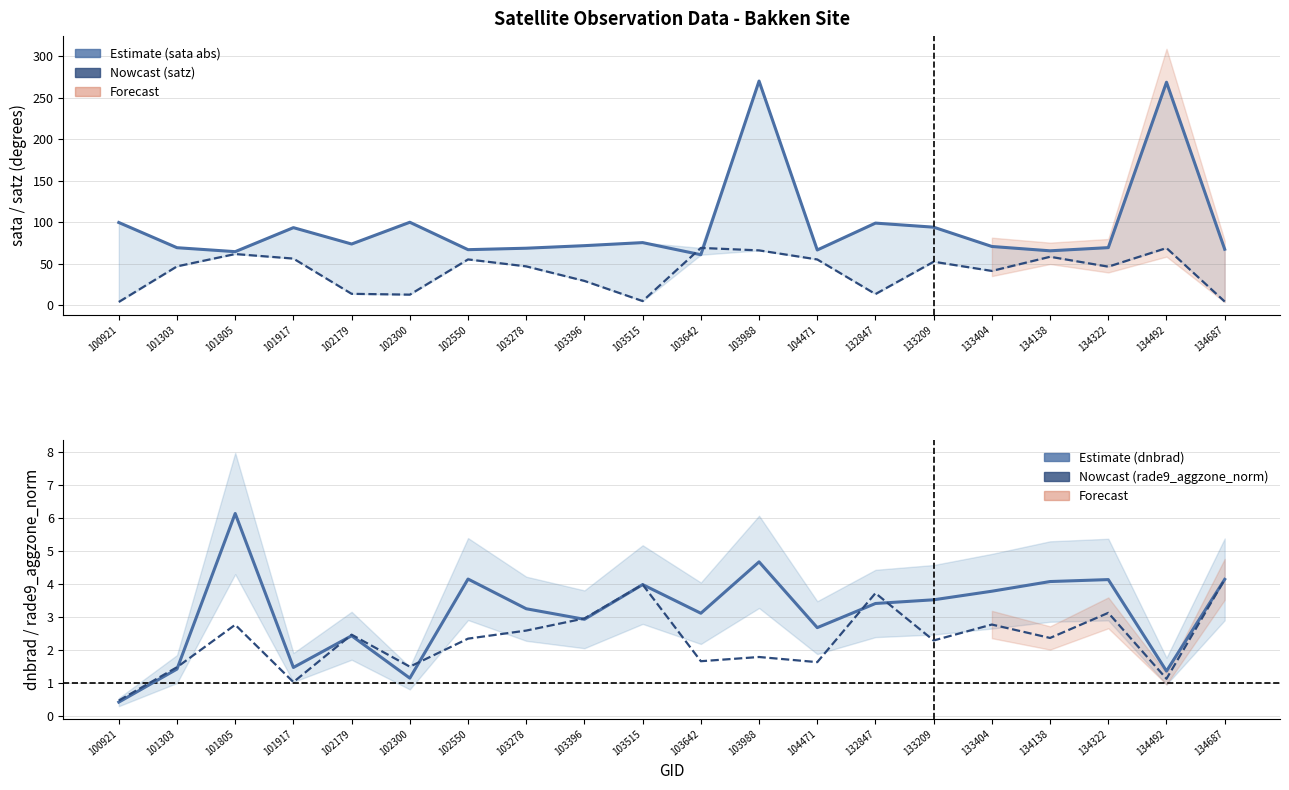

How many times do dnbrad and rade9_aggzone_norm cross each other?

7